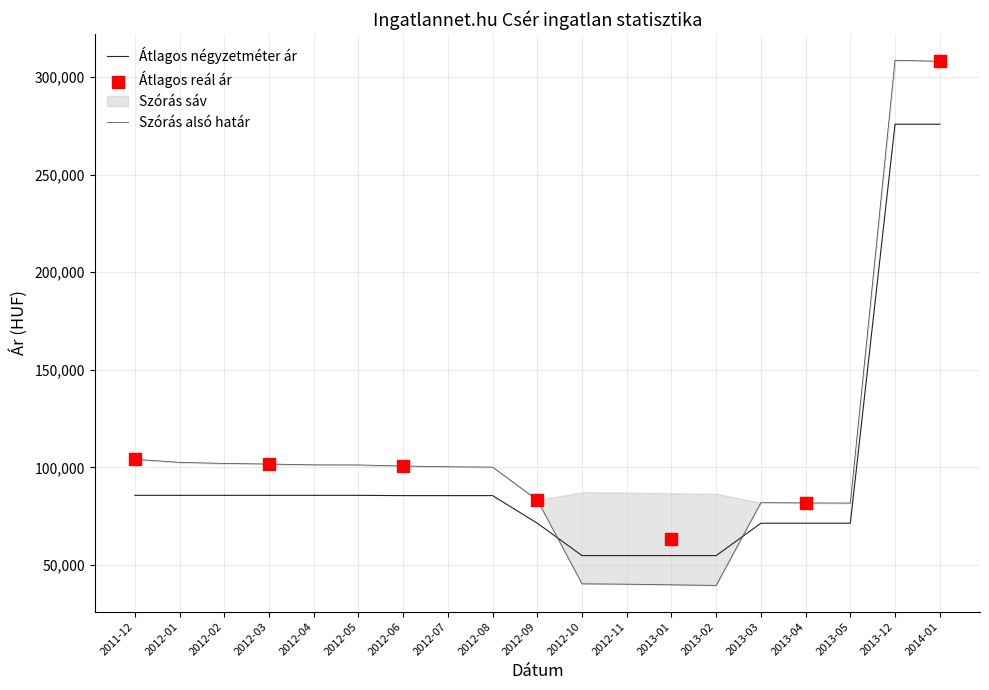

Which series has the largest total across all categories?

Szórás alsó határ